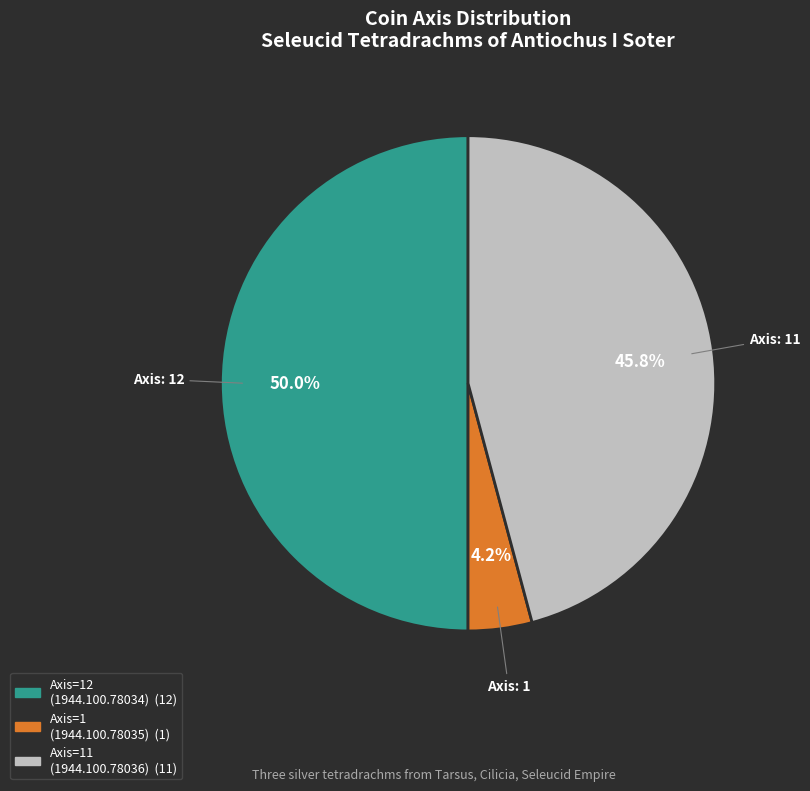

Count the number of slices in the pie.

3